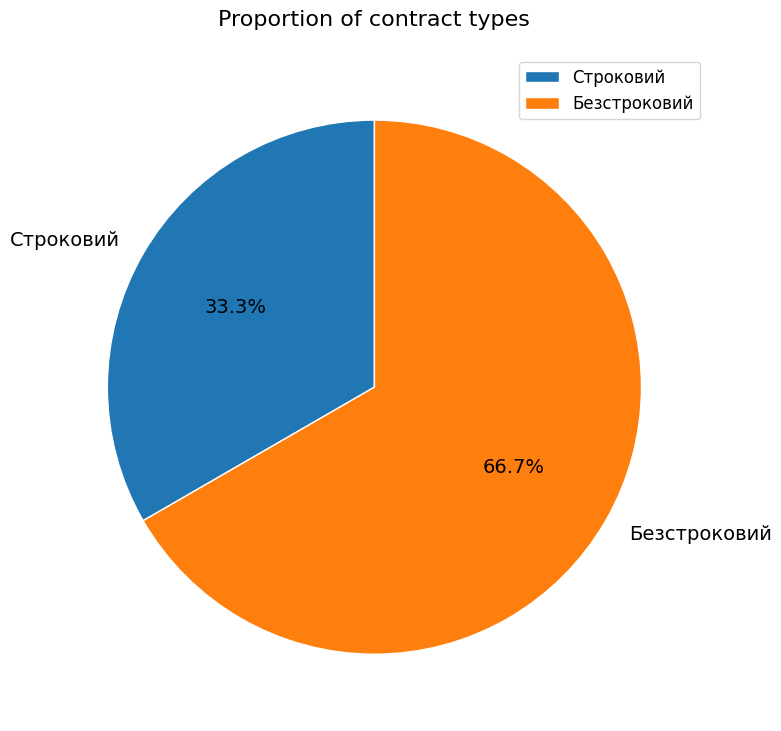

Does Безстроковий represent more than half of the total?

Yes